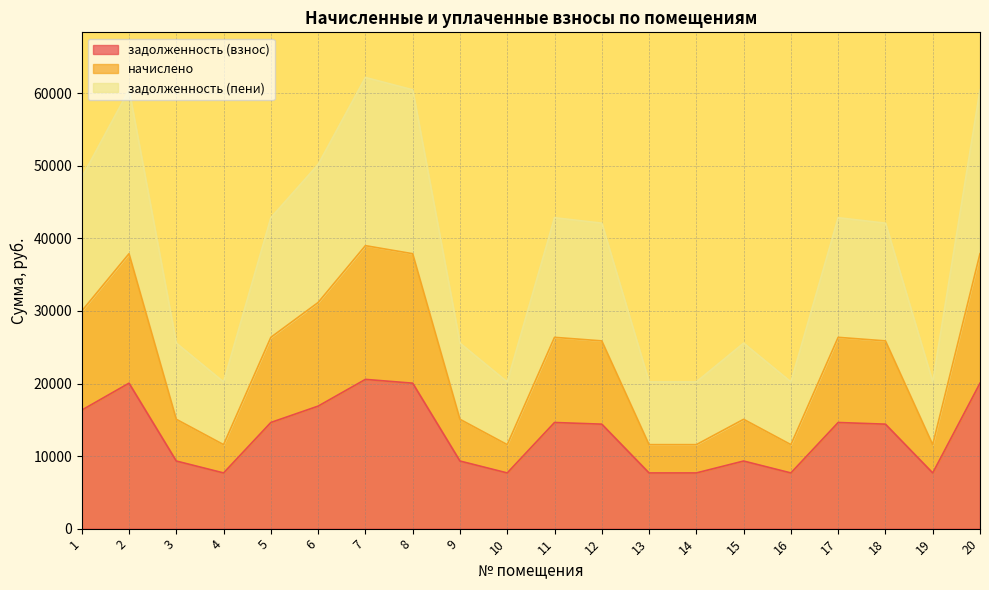

True or false: задолженность (пени) and начислено intersect in this chart.

False